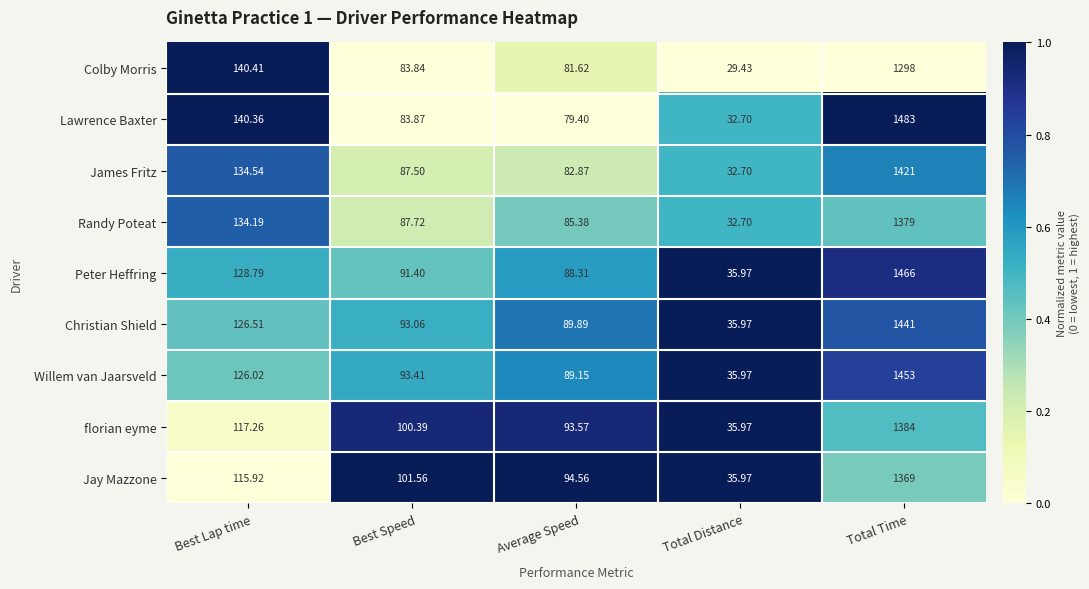

Which series has the largest range (max minus min)?

Lawrence Baxter